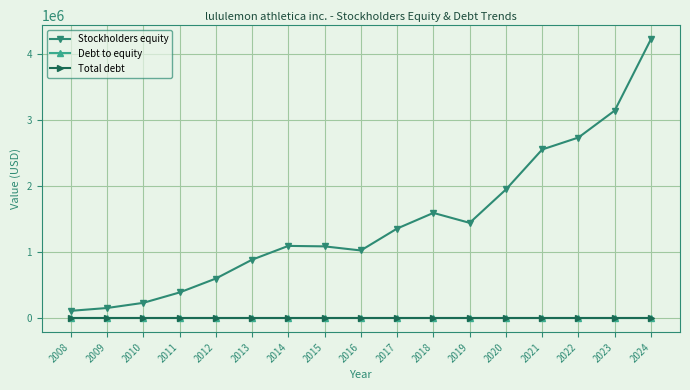

True or false: Total debt and Debt to equity cross at least once.

False